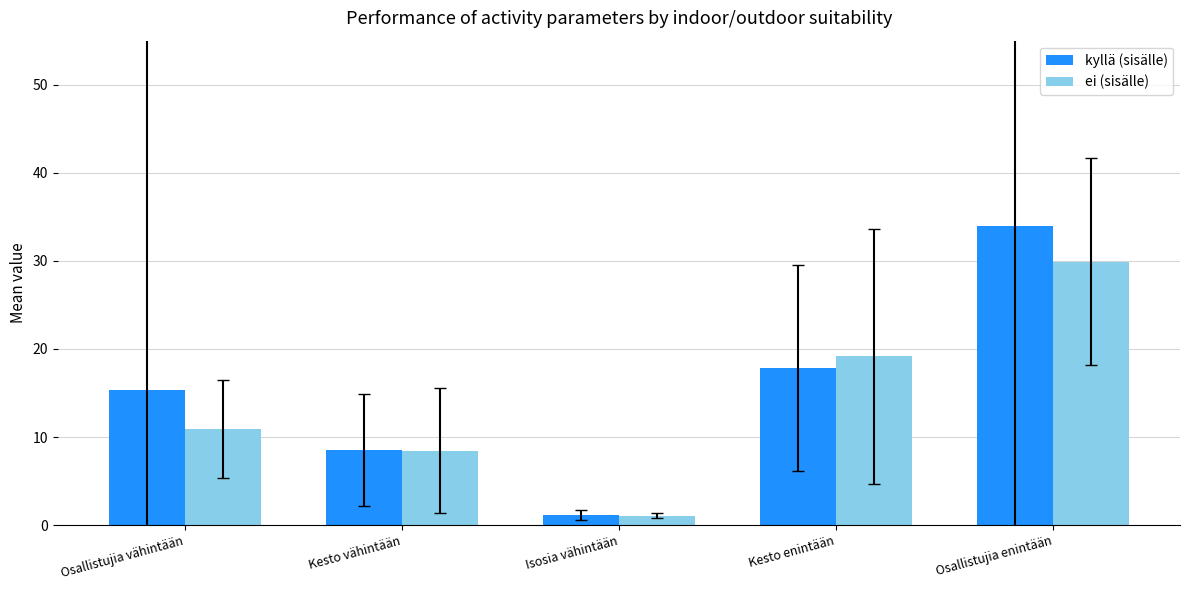

Does the chart contain any negative values?

No